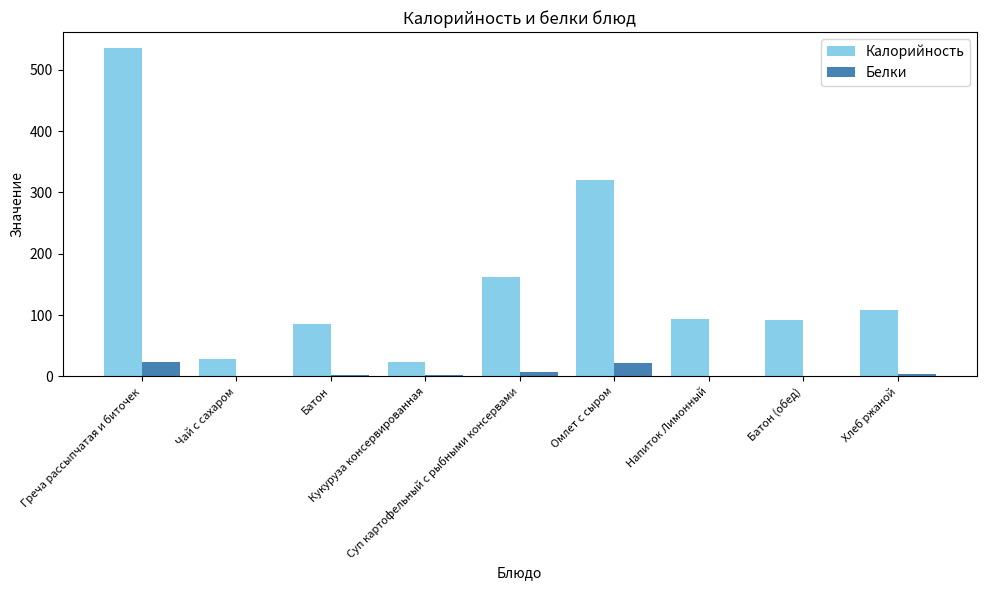

What is the sum of all Белки values?

60.4